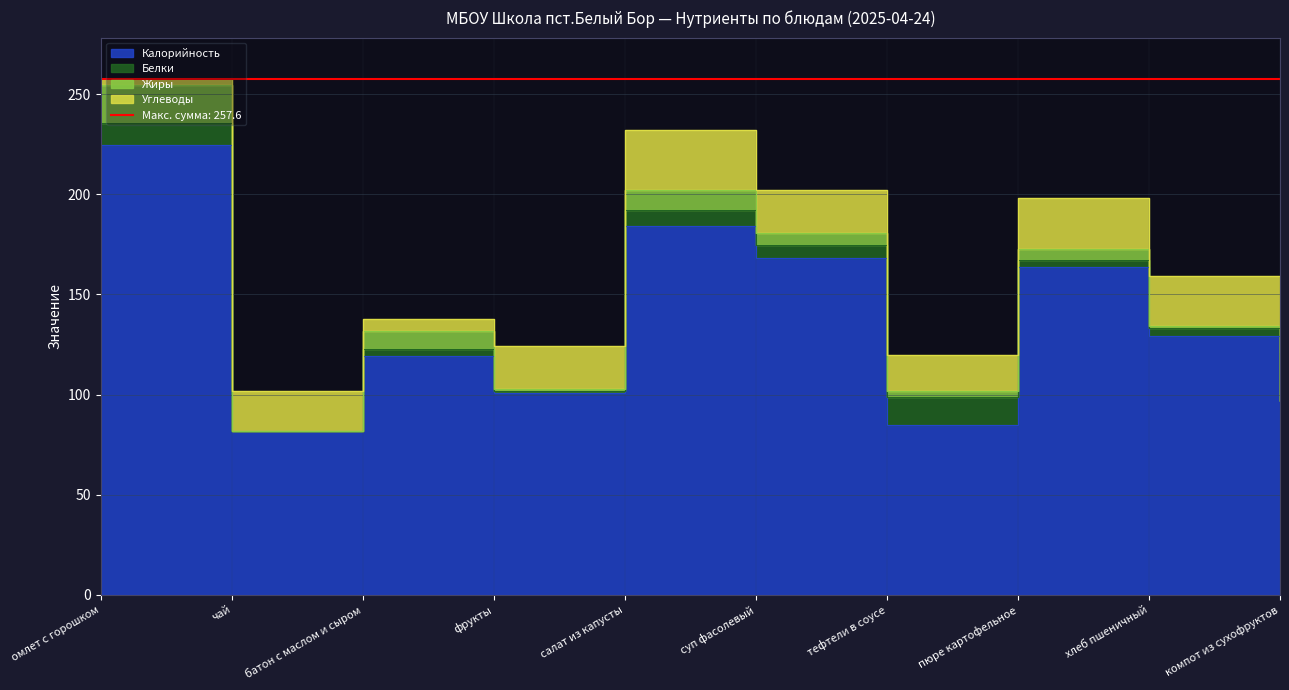

What is the total value across all series at фрукты?

124.0